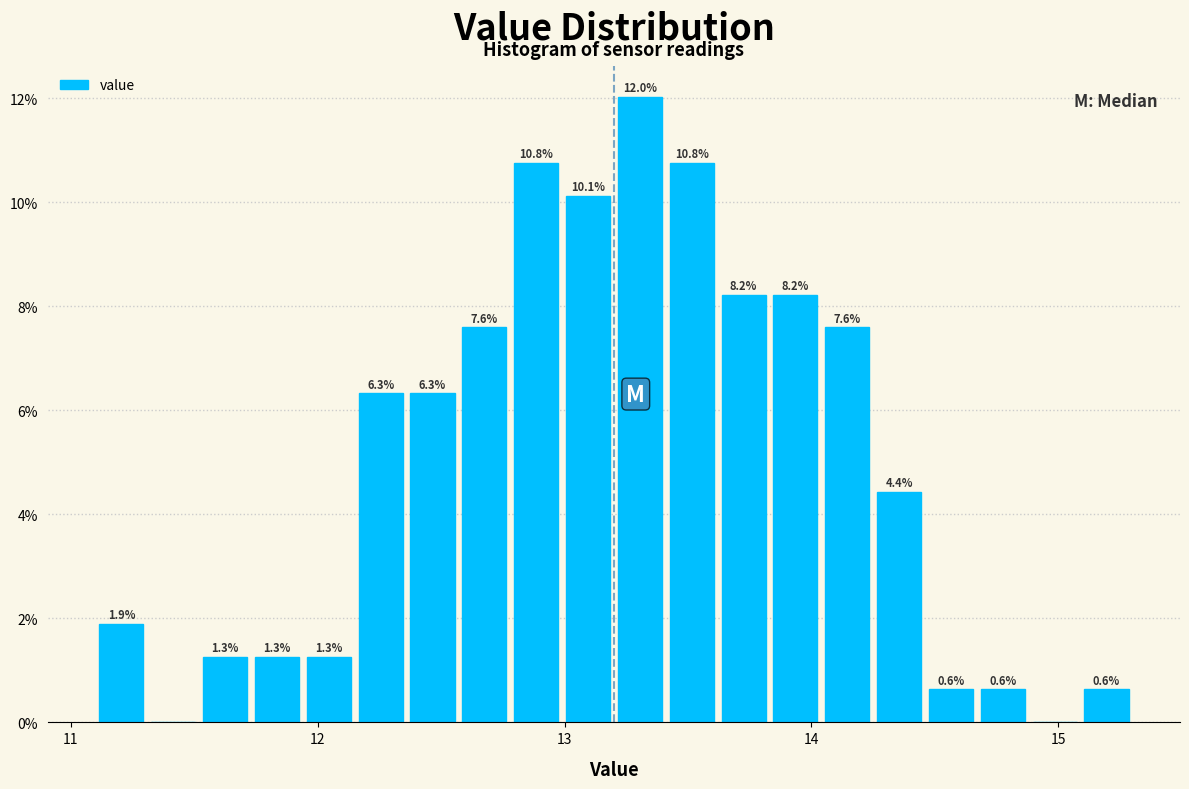

Around what value on the x-axis is the tallest bar? Give the approximate position of its centre, as read against the axis.

13.3